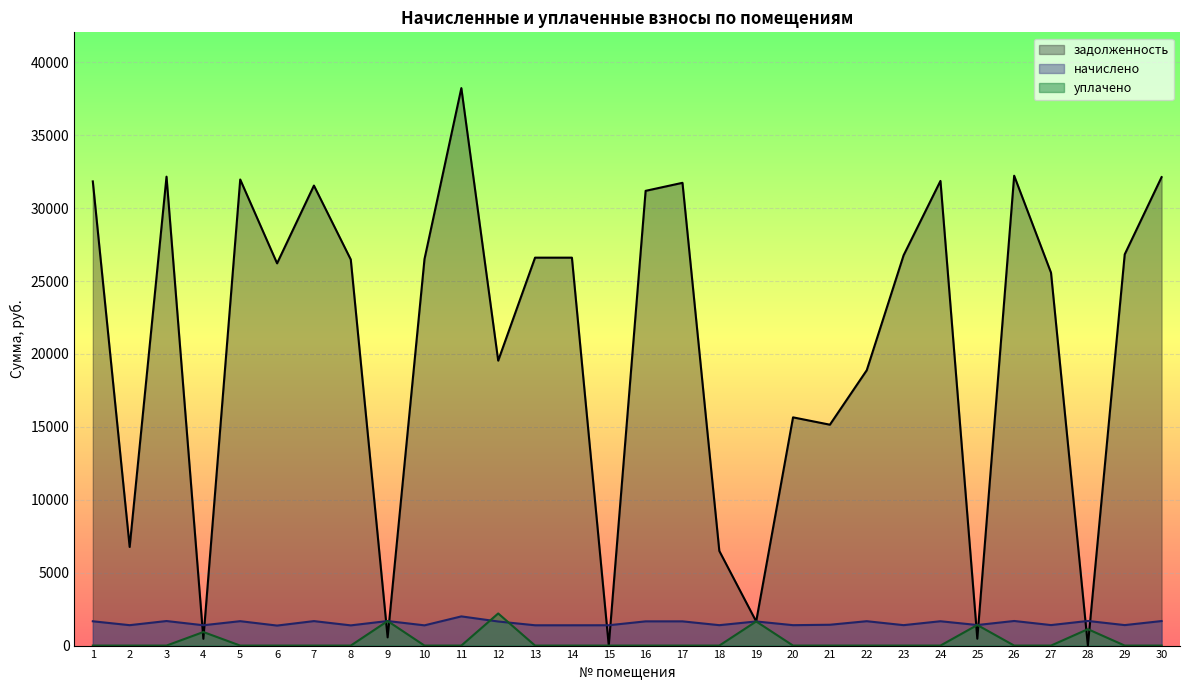

At which category is the sum across all series the highest?

11